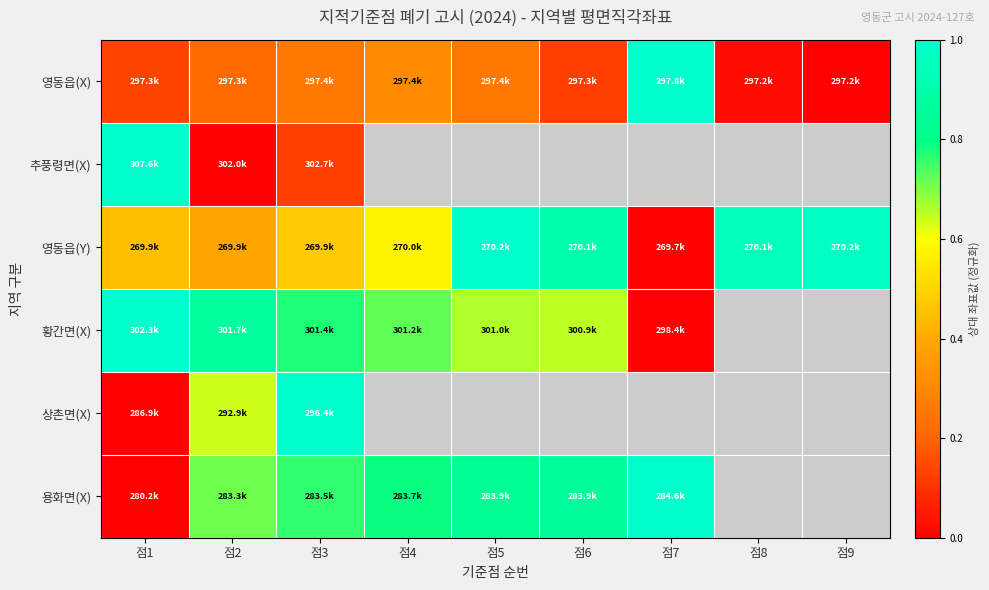

What is the greatest value displayed?

1.0